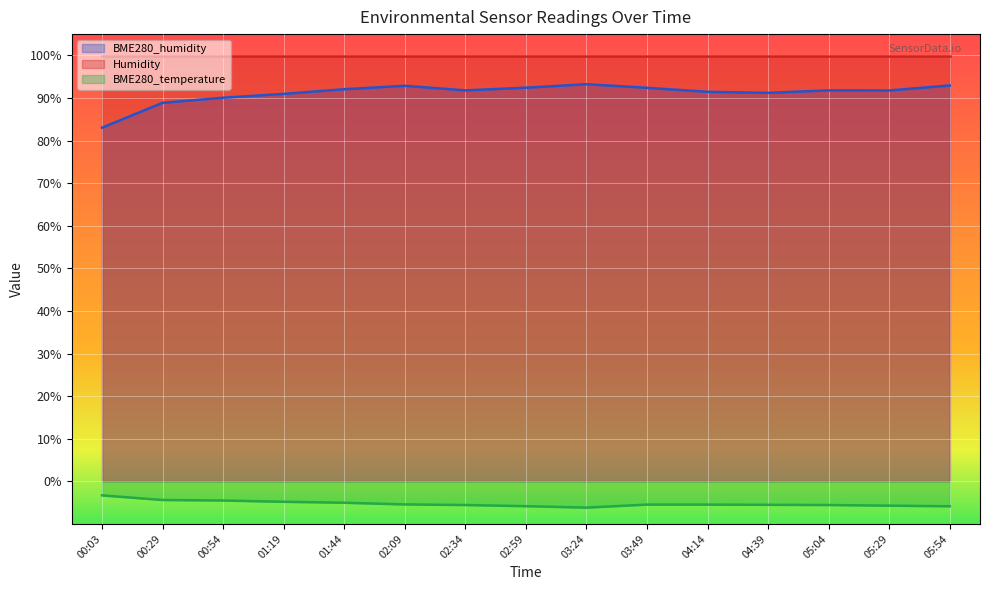

The value of BME280_humidity at 02:34 is 91.8. True or false?

True